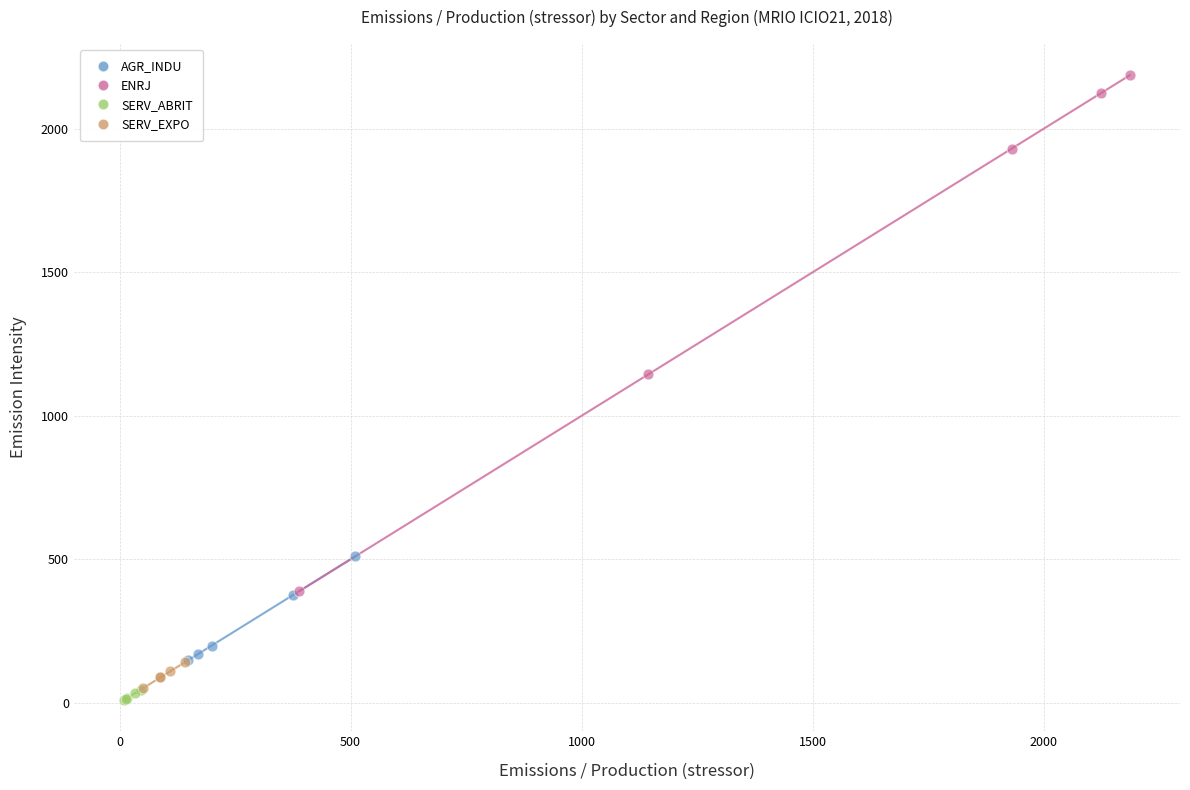

Which series reaches the maximum Y coordinate?

ENRJ